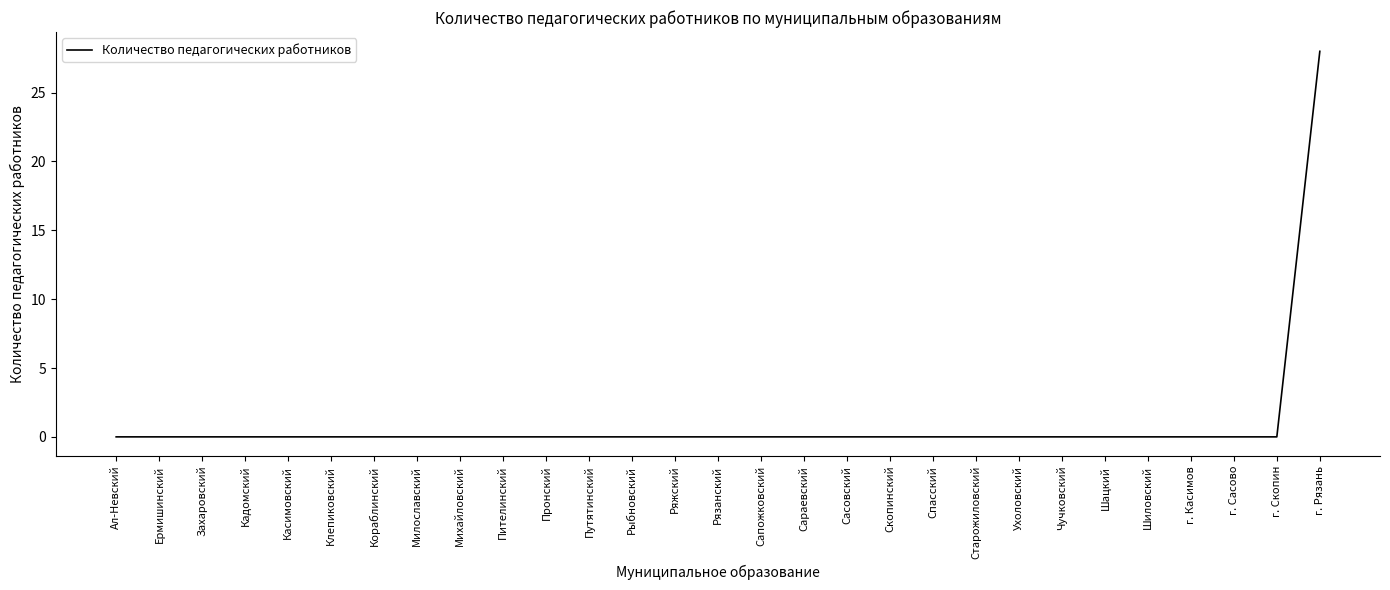

True or false: the data shows 14 at Кадомский.

False